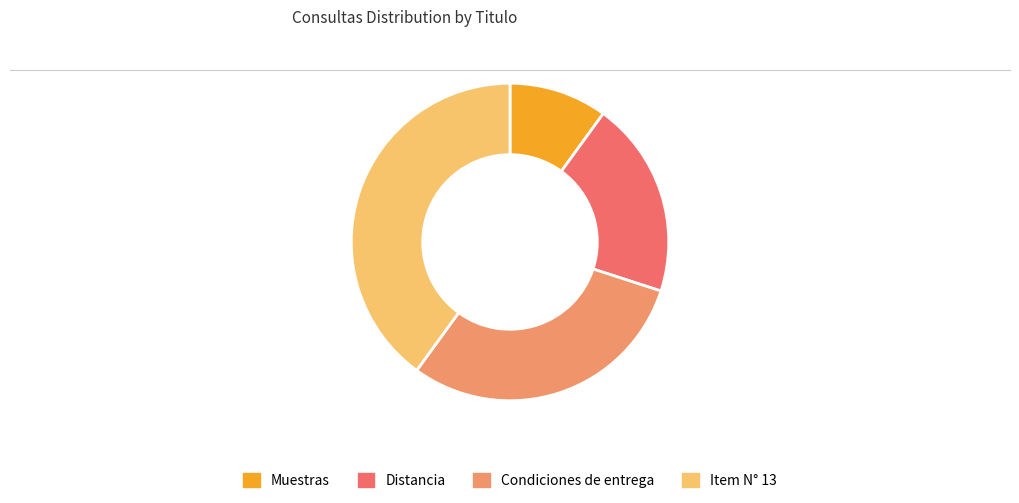

Does Muestras account for over 50% of the chart?

No